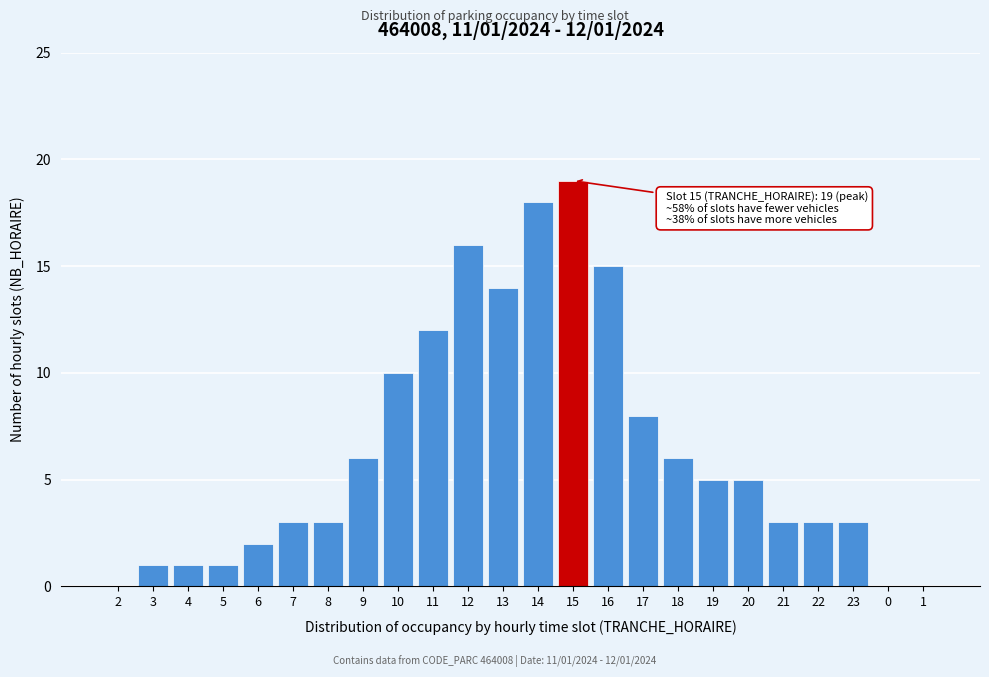

Reading left to right, transcribe all the data shown in this chart.

2=0	3=1	4=1	5=1	6=2	7=3	8=3	9=6	10=10	11=12	12=16	13=14	14=18	15=19	16=15	17=8	18=6	19=5	20=5	21=3	22=3	23=3	0=0	1=0